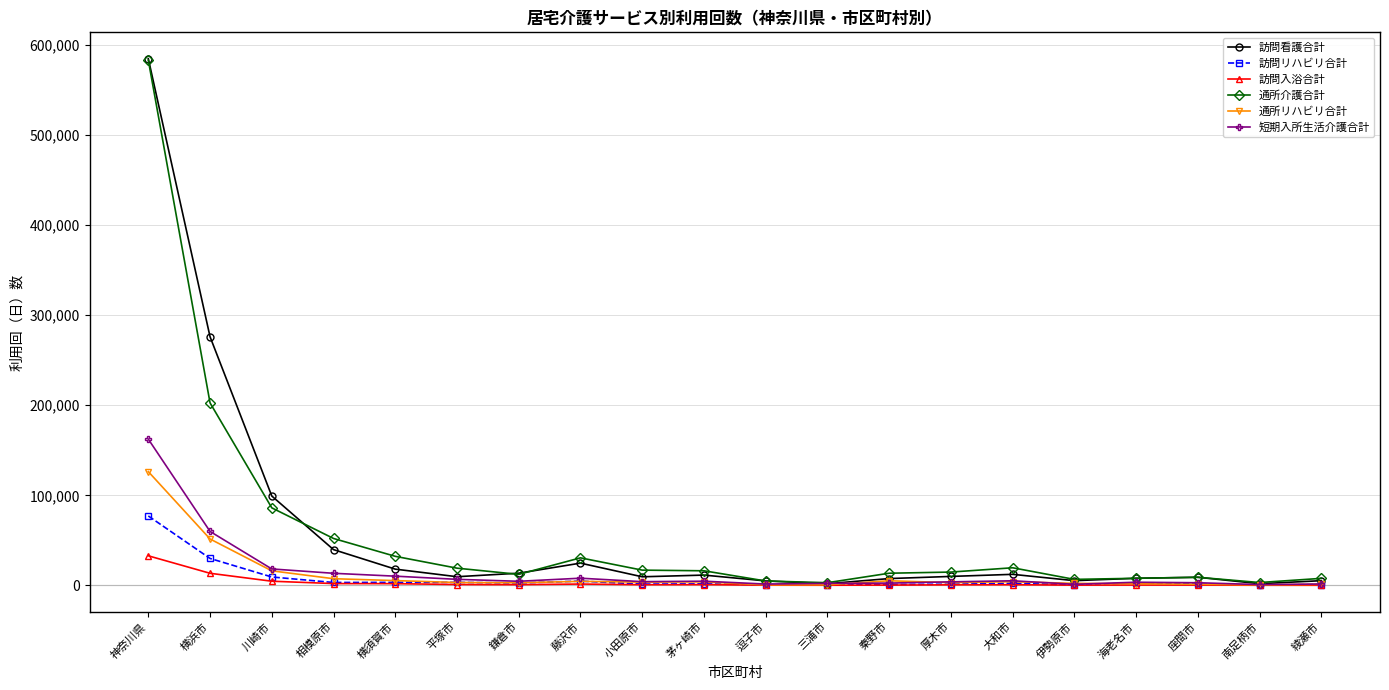

Which series changed the most between 川崎市 and 逗子市?

訪問看護合計